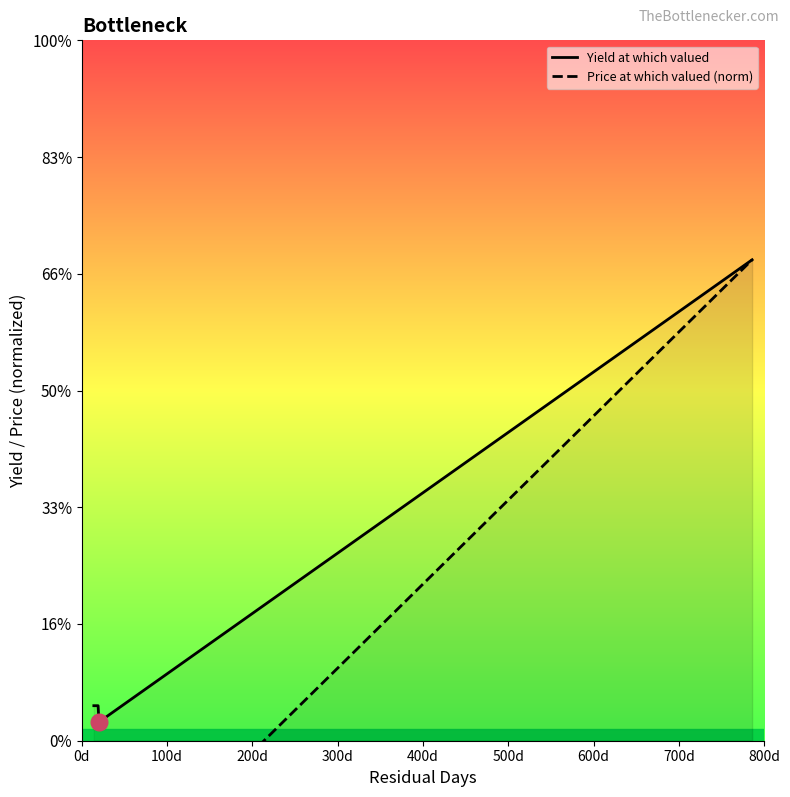

The value of Yield at which valued at 100d is 3.1. True or false?

False